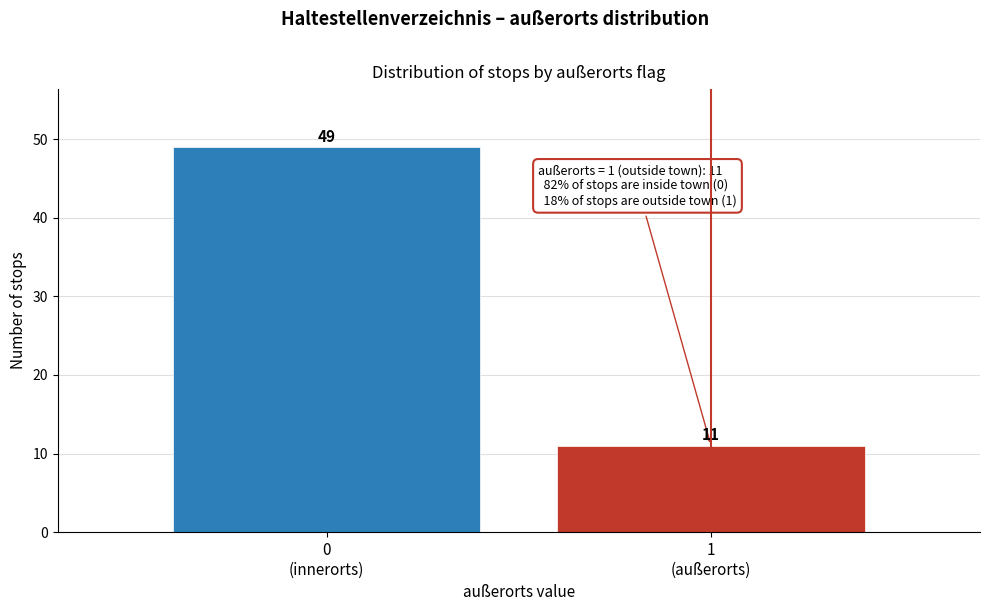

Reading right to left, transcribe all the data shown in this chart.

11	49